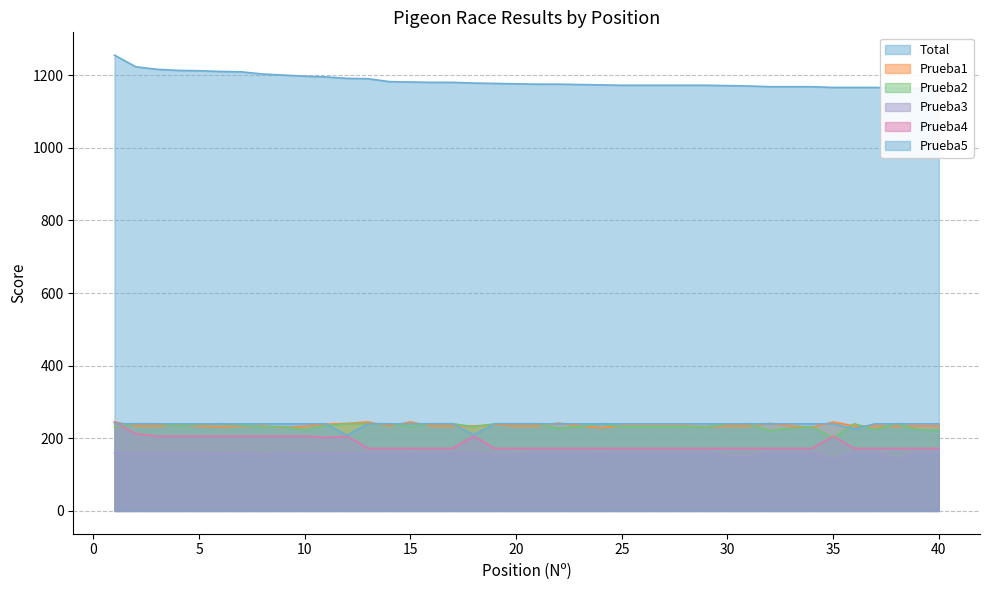

What is the smallest value displayed?

142